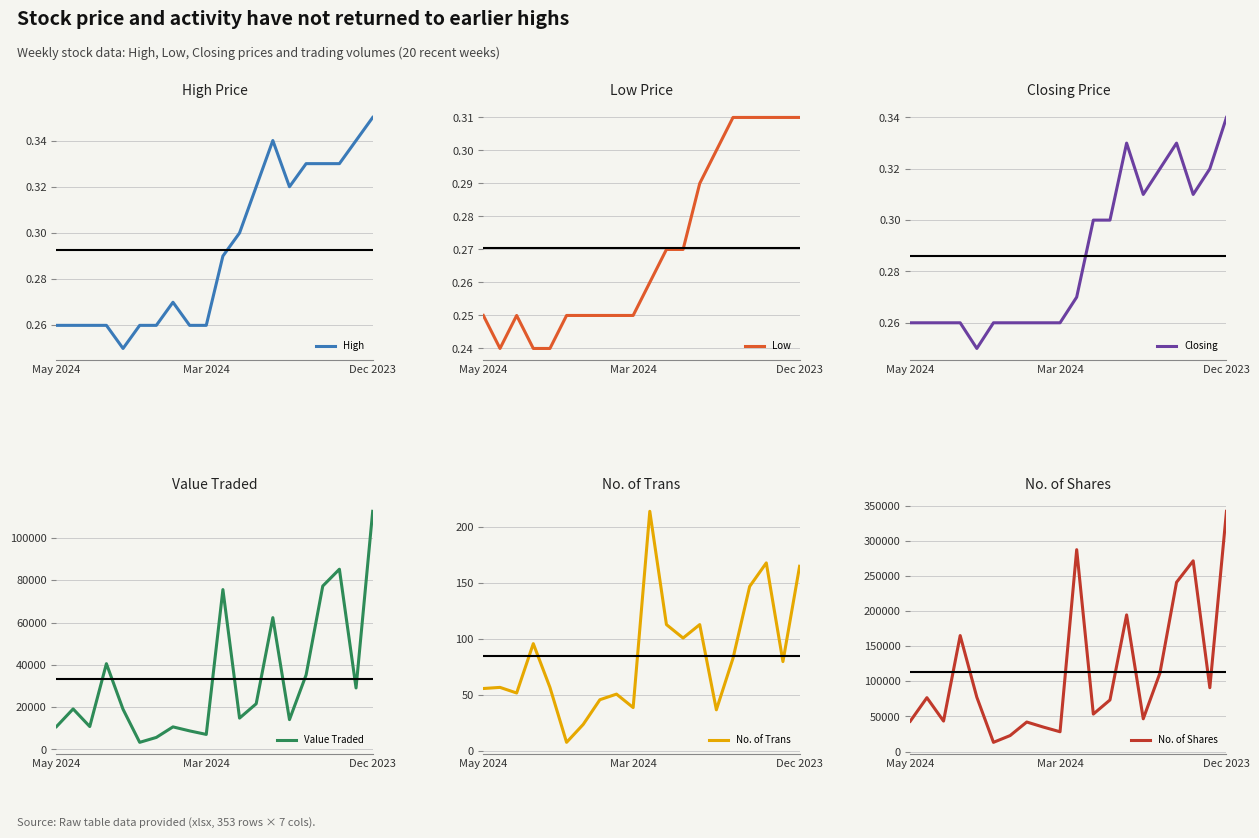

What is the maximum value for High?

0.3